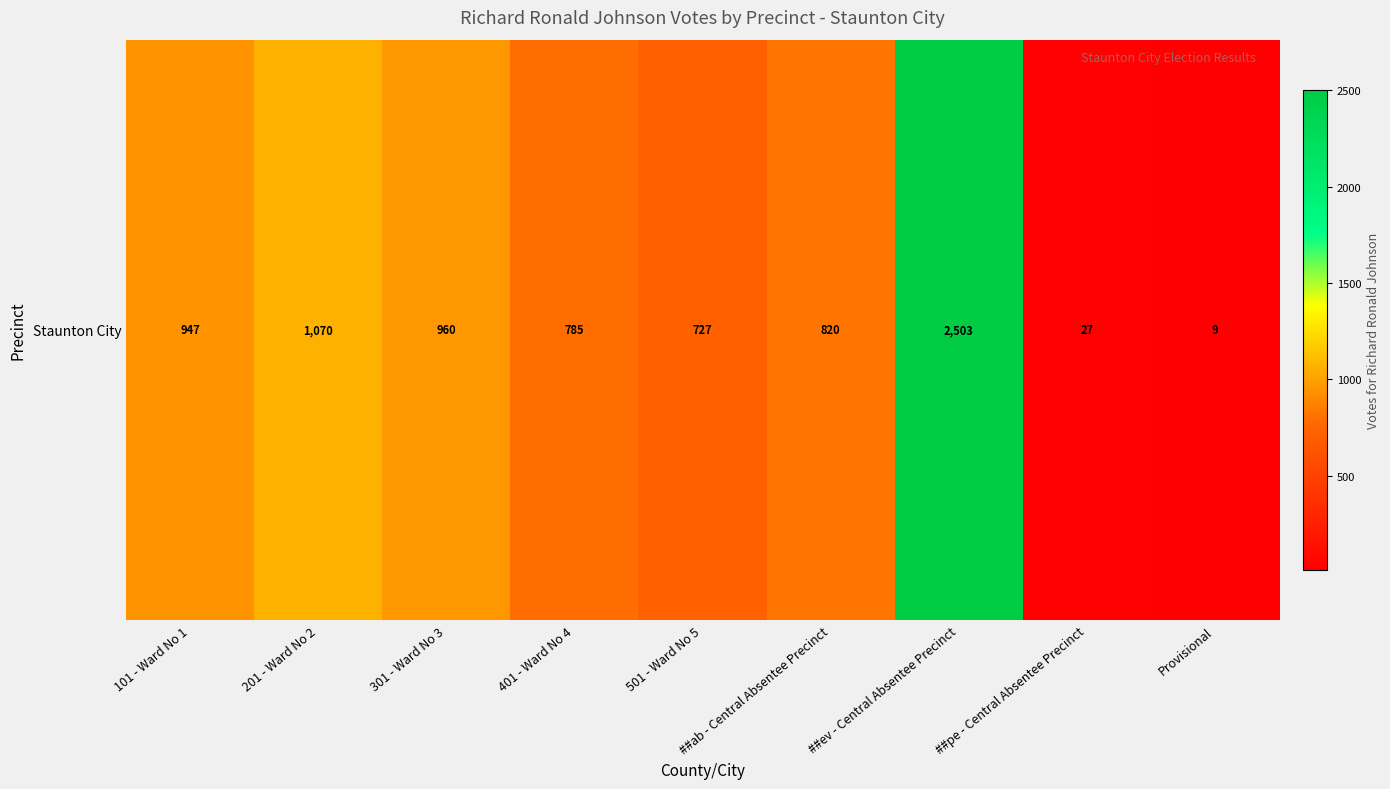

Rank the categories by value from highest to lowest.

##ev - Central Absentee Precinct, 201 - Ward No 2, 301 - Ward No 3, 101 - Ward No 1, ##ab - Central Absentee Precinct, 401 - Ward No 4, 501 - Ward No 5, ##pe - Central Absentee Precinct, Provisional